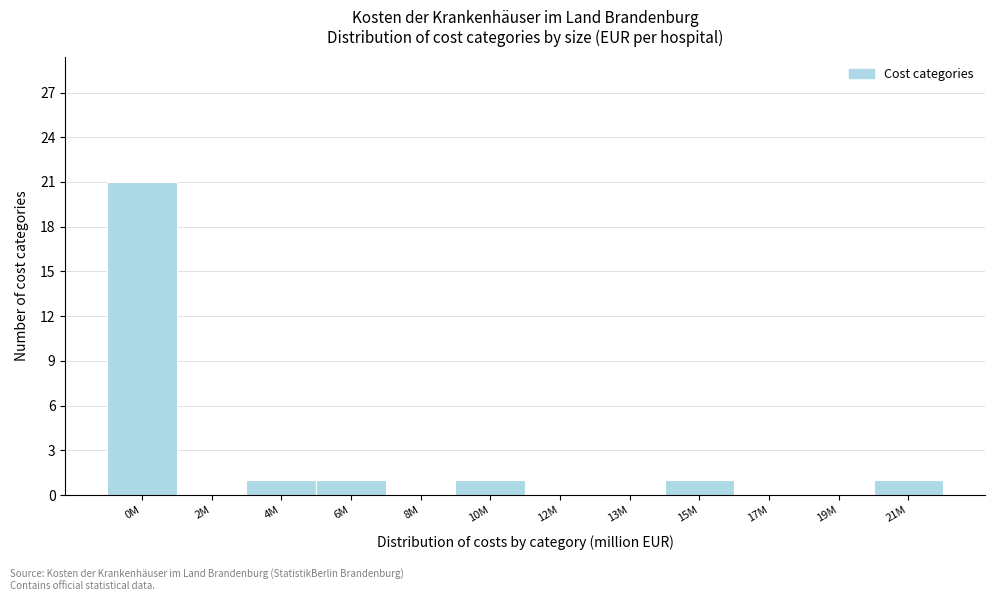

Reading left to right, list all the values displayed in this chart.

0M=21	2M=0	4M=1	6M=1	8M=0	10M=1	12M=0	13M=0	15M=1	17M=0	19M=0	21M=1